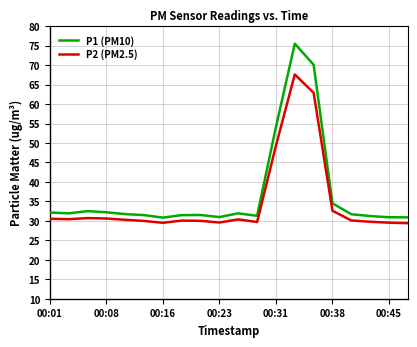

What is the difference between the maximum and minimum values in the P2 (PM2.5) series?

38.2